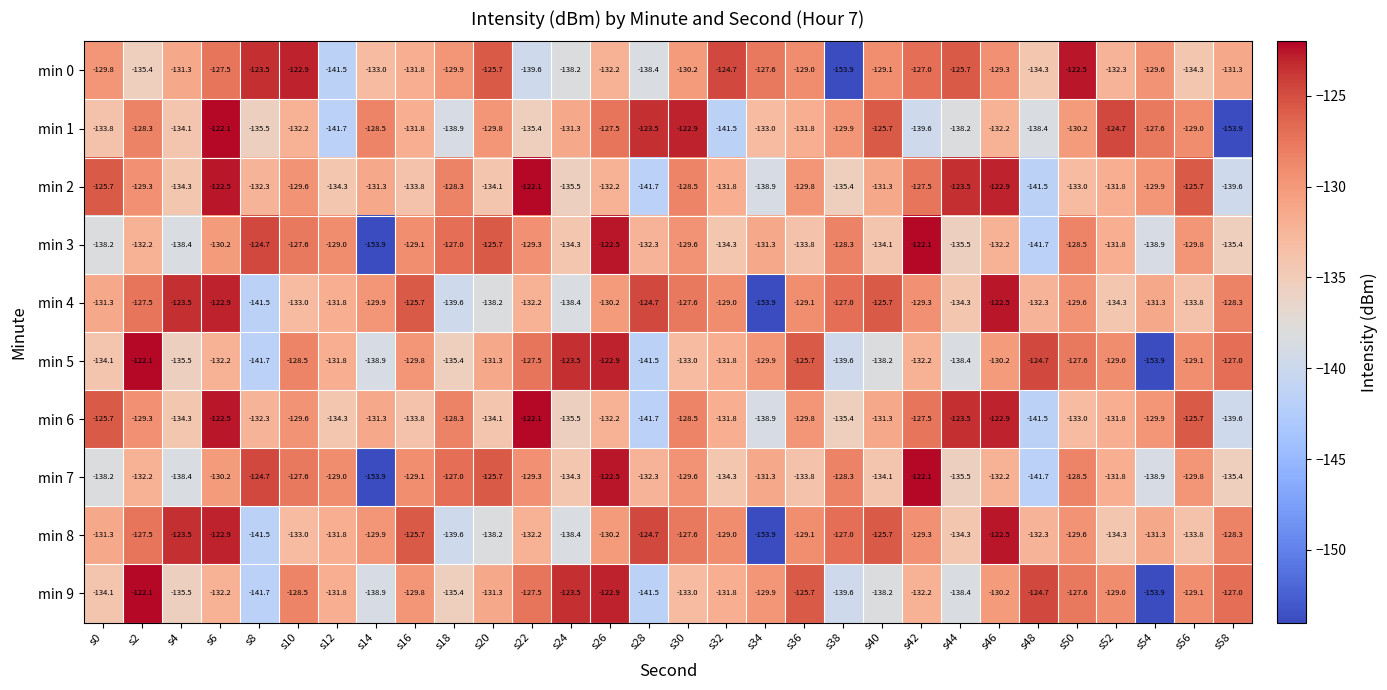

Is the value of min 1 at s52 greater than the value of min 4 at s0?

Yes